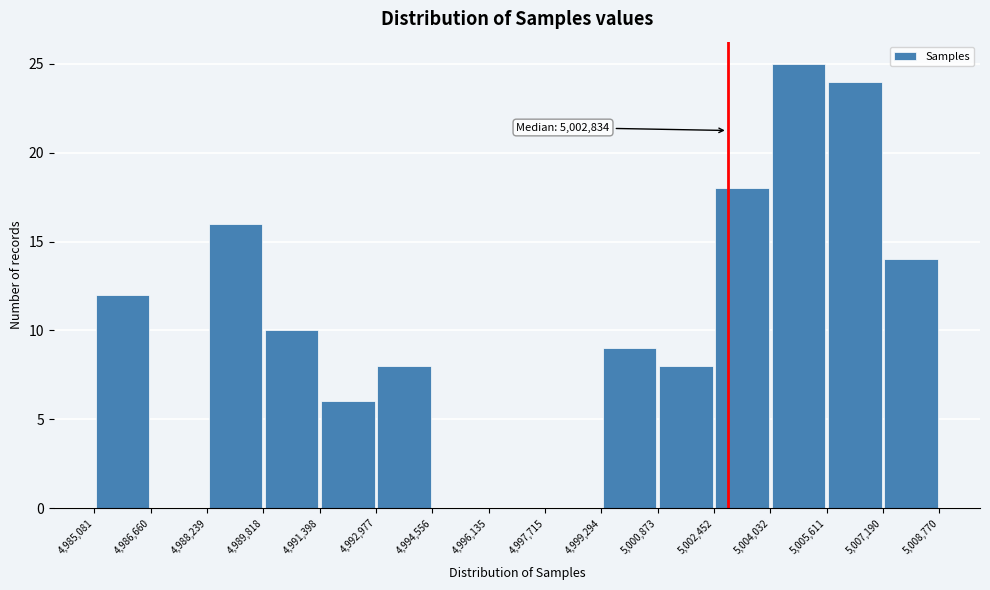

Over which range of the x-axis is the bar tallest?

5,004,032 to 5,005,611